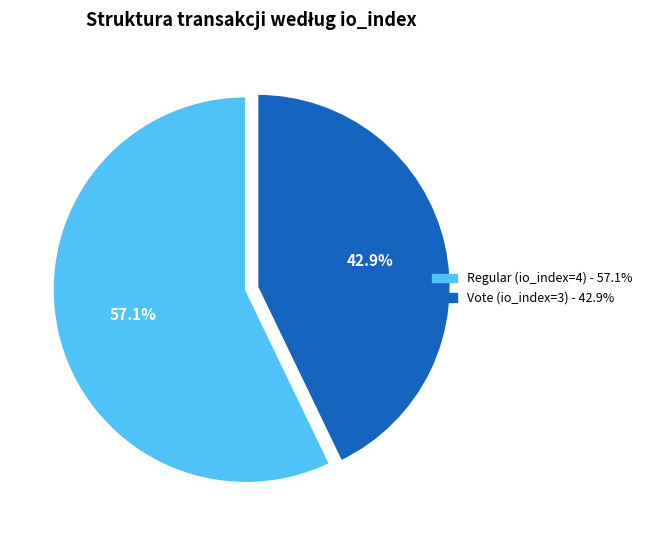

Does Regular (io_index=4) account for over 50% of the chart?

Yes